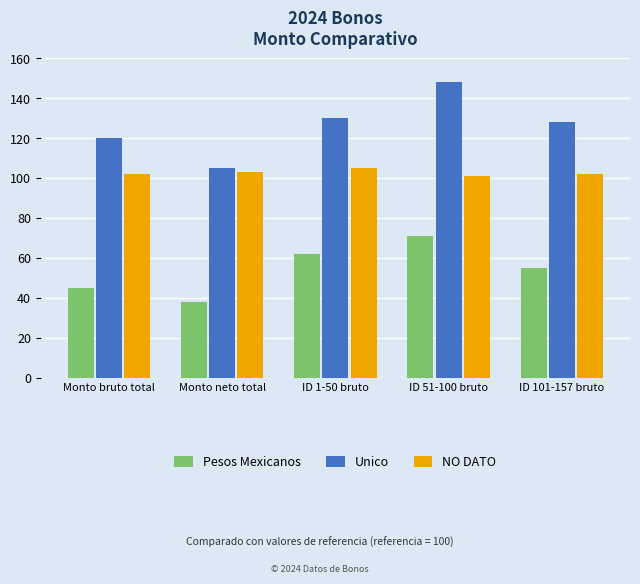

Which series has the widest spread of values?

Unico